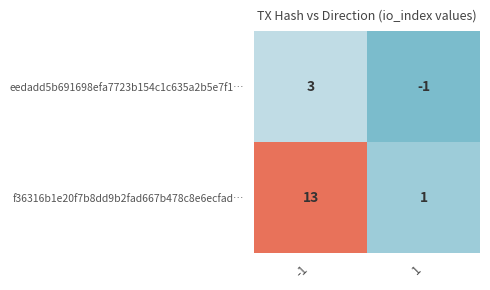

Reading right to left, list all the values displayed in this chart.

eedadd5b691698efa7723b154c1c635a2b5e7f1…: 1=-1	-1=3
f36316b1e20f7b8dd9b2fad667b478c8e6ecfad…: 1=1	-1=13